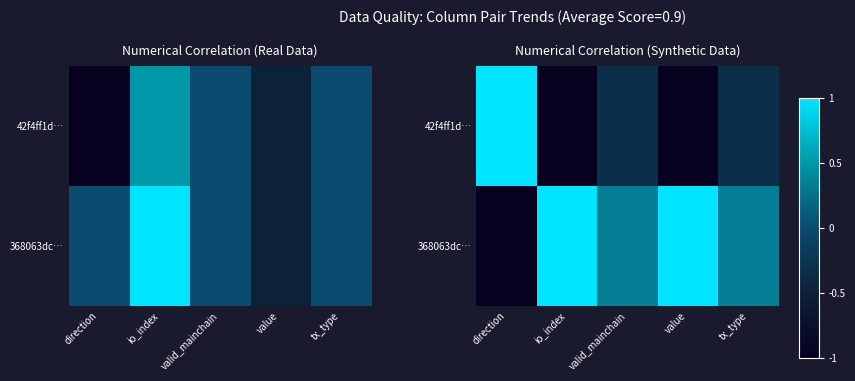

What is the smallest value displayed?

-1.0